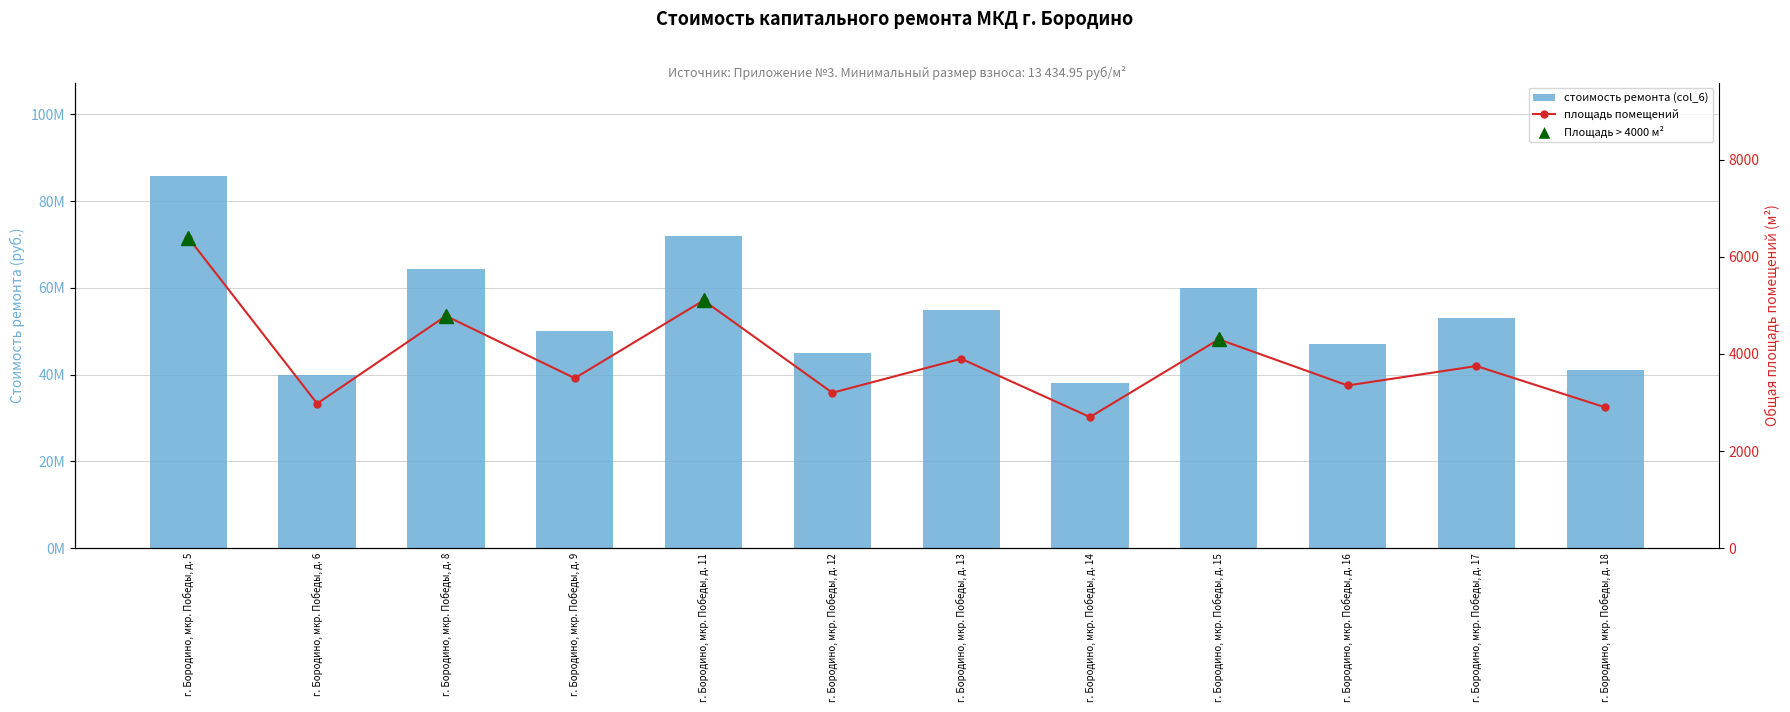

Which series has the widest spread of values?

стоимость ремонта (col_6)